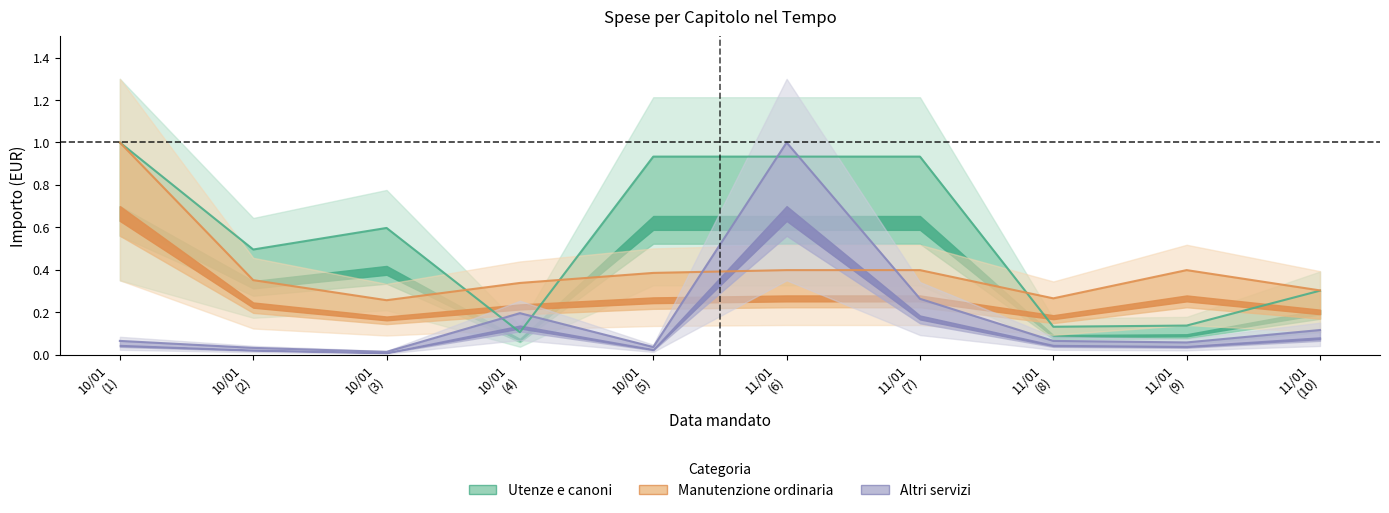

Is the value of Utenze e canoni at 11/01 (9) greater than the value of Altri servizi at 10/01 (5)?

Yes